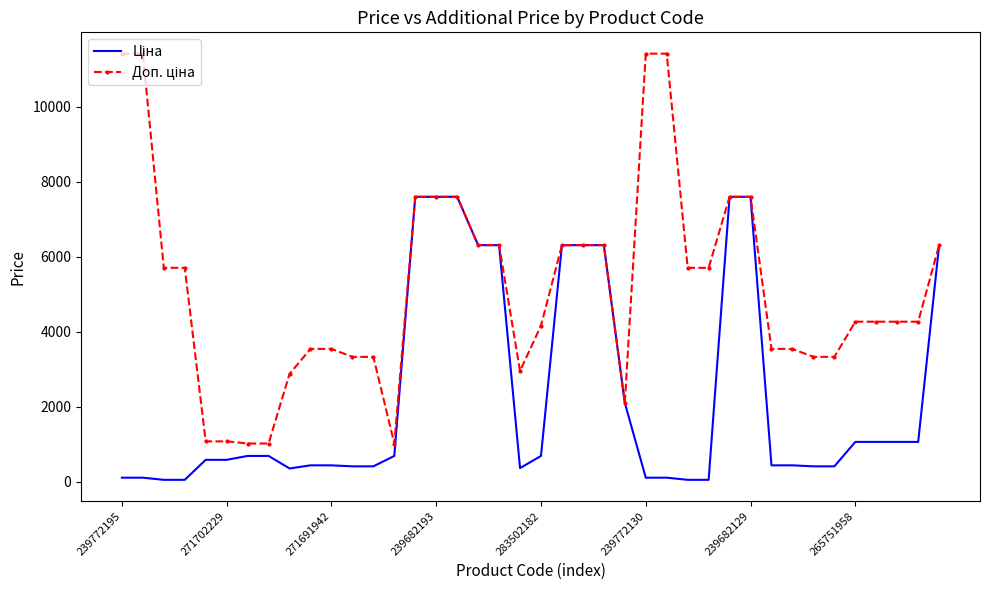

What is the maximum value shown in the chart?

11410.0